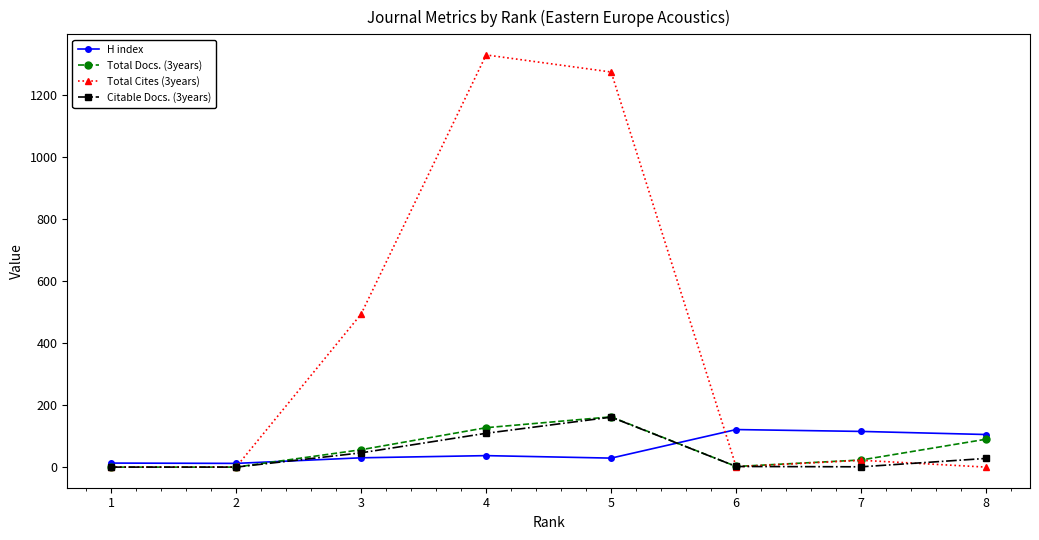

True or false: Citable Docs. (3years) has more than 1 points higher than both neighbors.

False